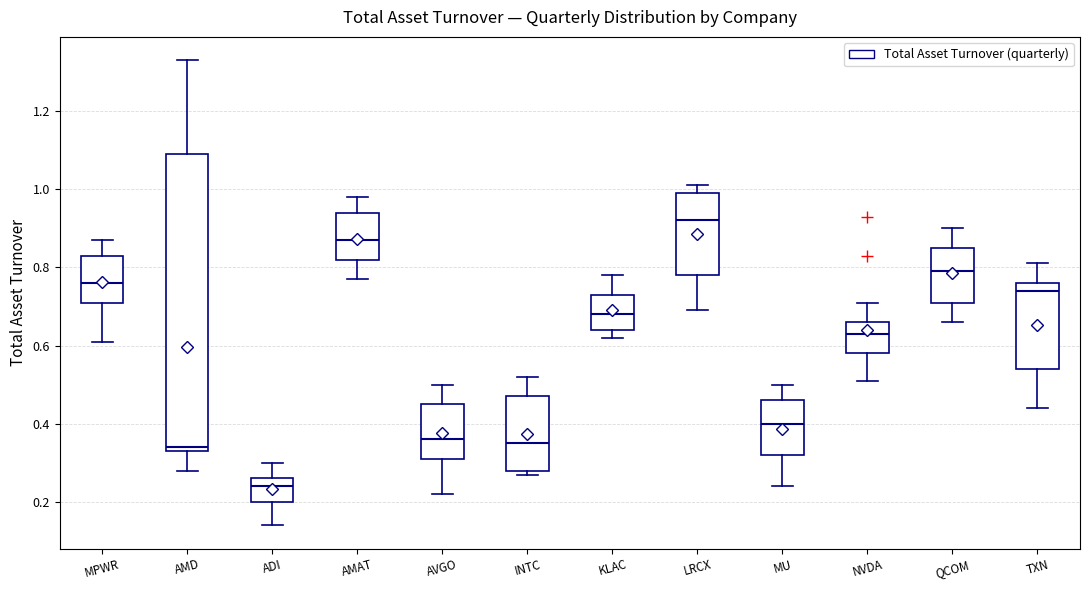

Reading left to right, transcribe this box plot: for each box, give where its median line is, the range the box spans, and where its two whiskers end, as read against the y-axis. The values are not printed on the chart, so give them approximately, as read against the axis.

MPWR: median 0.76, box 0.72 to 0.84, whiskers 0.62 to 0.88
AMD: median 0.34 (just above the box's lower edge), box 0.34 to 1.10, whiskers 0.28 to 1.34
ADI: median 0.24, box 0.20 to 0.26, whiskers 0.14 to 0.30
AMAT: median 0.88, box 0.82 to 0.94, whiskers 0.78 to 0.98
AVGO: median 0.36, box 0.32 to 0.46, whiskers 0.22 to 0.50
INTC: median 0.36, box 0.28 to 0.48, whiskers 0.28 (just below the box's lower edge) to 0.52
KLAC: median 0.68, box 0.64 to 0.74, whiskers 0.62 to 0.78
LRCX: median 0.92, box 0.78 to 1.00, whiskers 0.70 to 1.02
MU: median 0.40, box 0.32 to 0.46, whiskers 0.24 to 0.50
NVDA: median 0.64, box 0.58 to 0.66, whiskers 0.52 to 0.72
QCOM: median 0.80, box 0.72 to 0.86, whiskers 0.66 to 0.90
TXN: median 0.74, box 0.54 to 0.76, whiskers 0.44 to 0.82